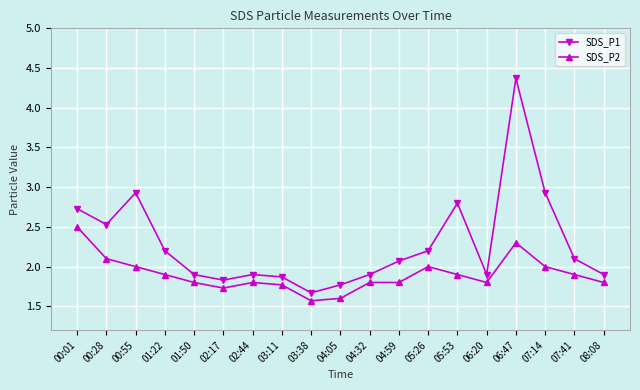

What is the average value of the SDS_P1 series?

2.3